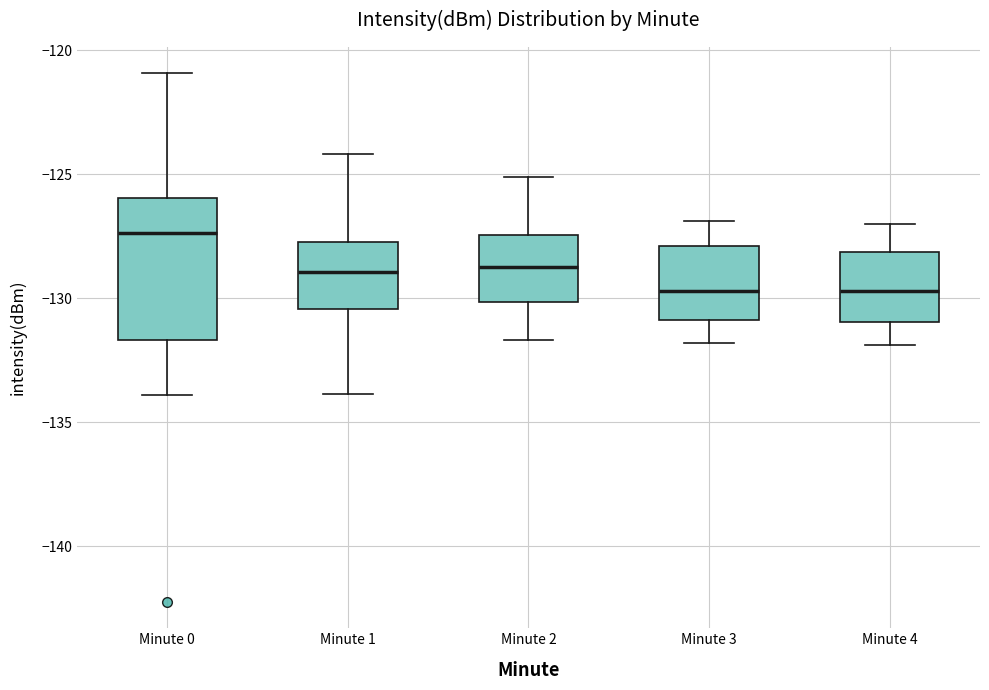

Where does the upper whisker of the box for Minute 4 end on the y-axis? The values are not printed on the chart, so give them approximately, as read against the axis.

-127.0